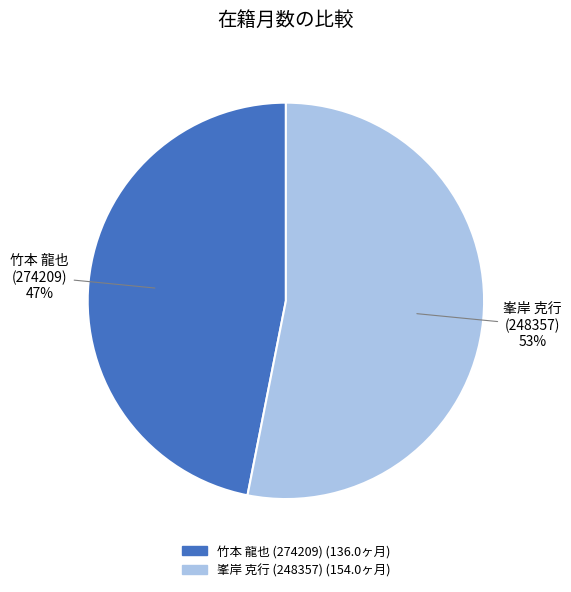

True or false: 竹本 龍也 (274209) (136.0ヶ月) accounts for 62% of the total.

False